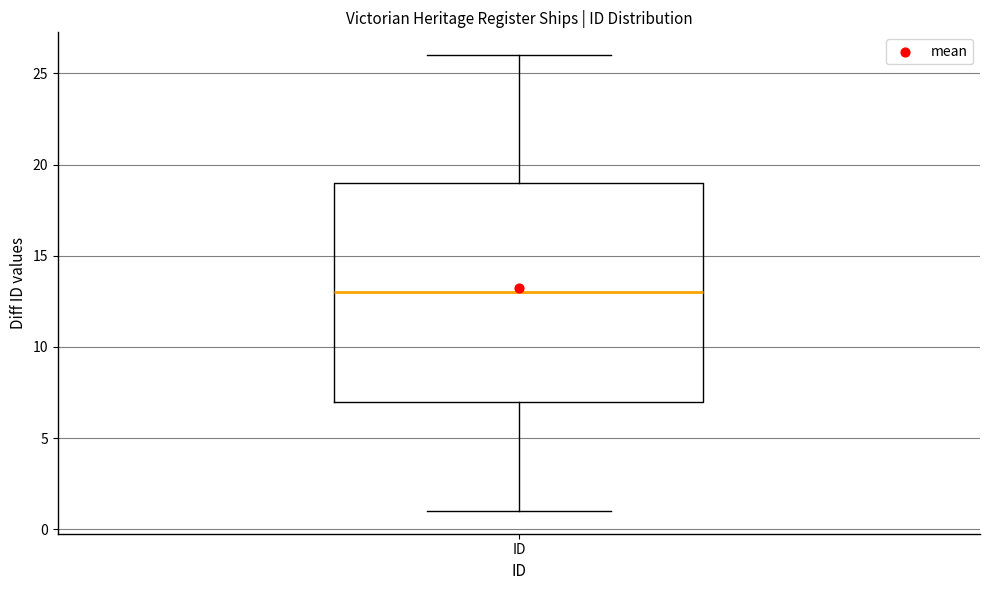

Transcribe this box plot: give where the median line is, the range the box spans, and where the two whiskers end, as read against the y-axis. The values are not printed on the chart, so give them approximately, as read against the axis.

median 13, box 7 to 19, whiskers 1 to 26